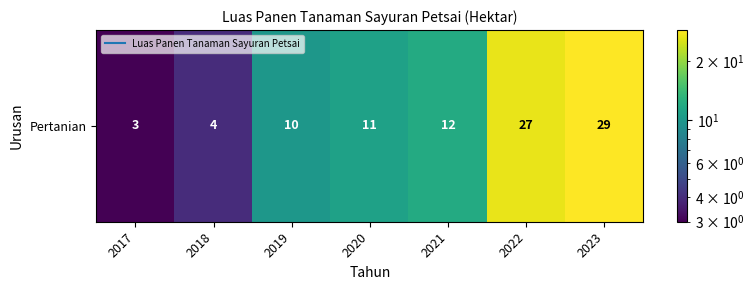

What is the sum of the values at 2017 and 2023?

32